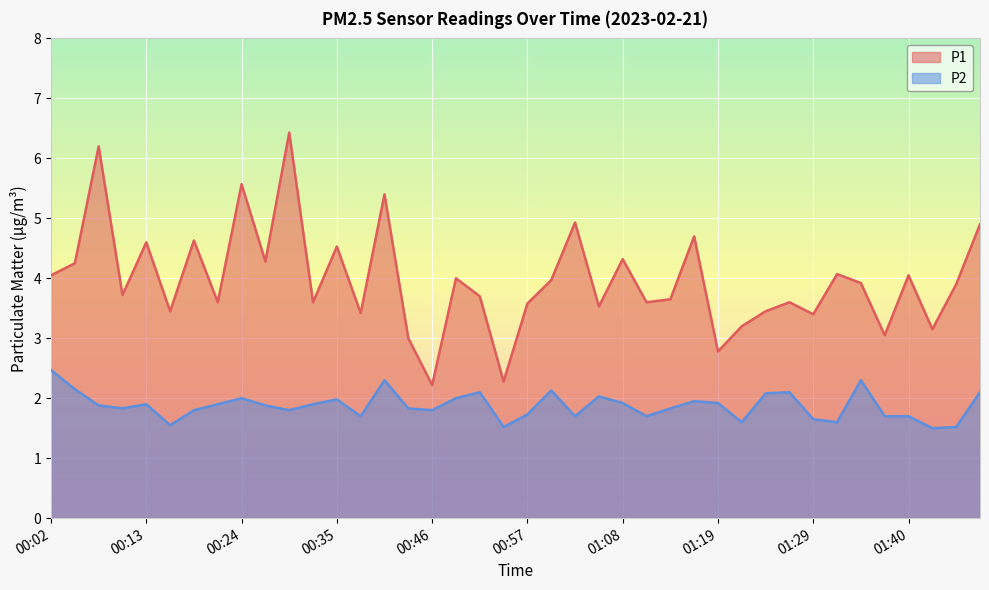

Rank the series by their maximum value, from highest to lowest.

P1, P2